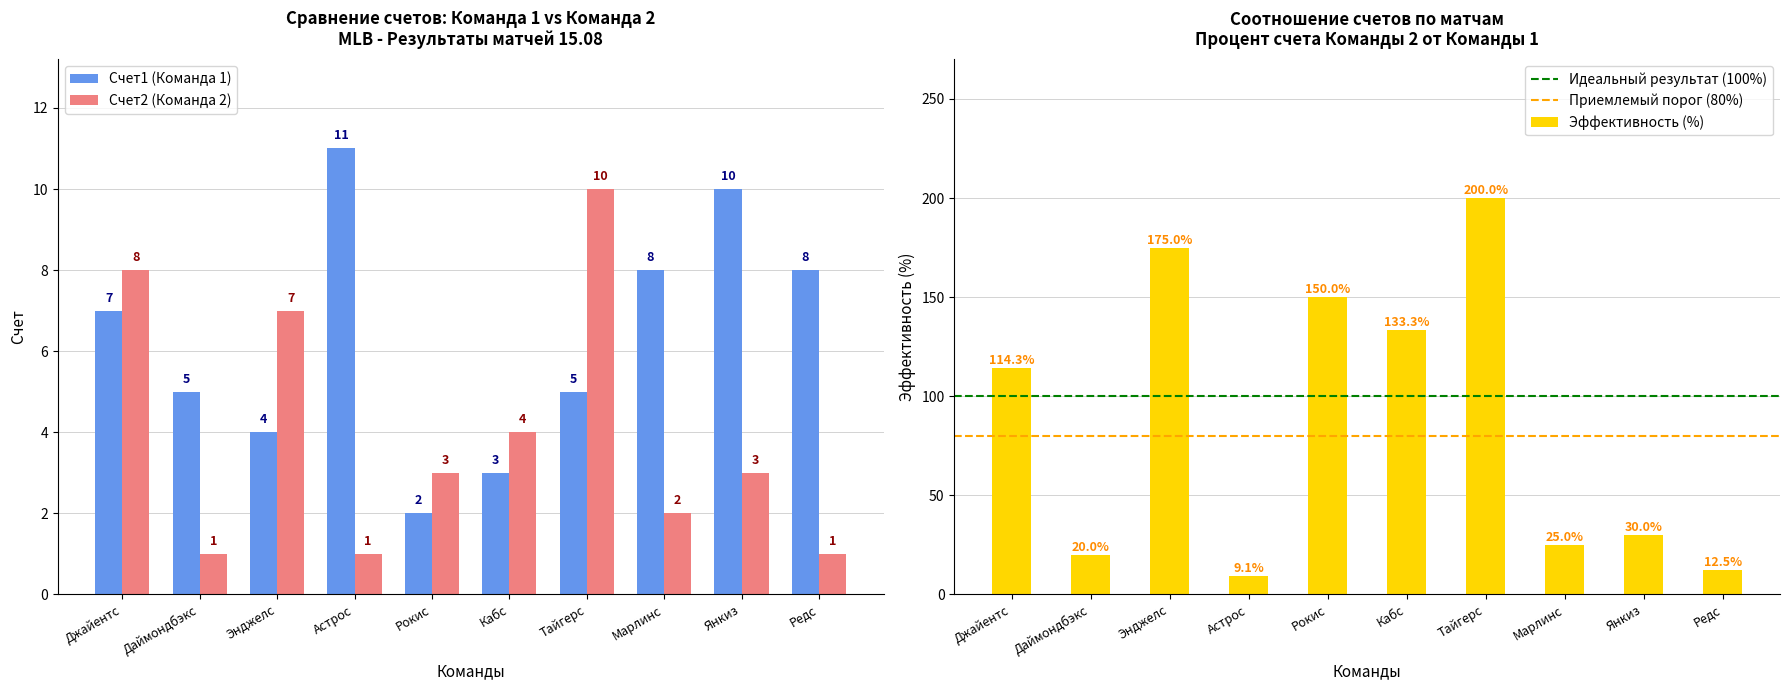

Which category has the lowest value in the Счет1 (Команда 1) series?

Рокис